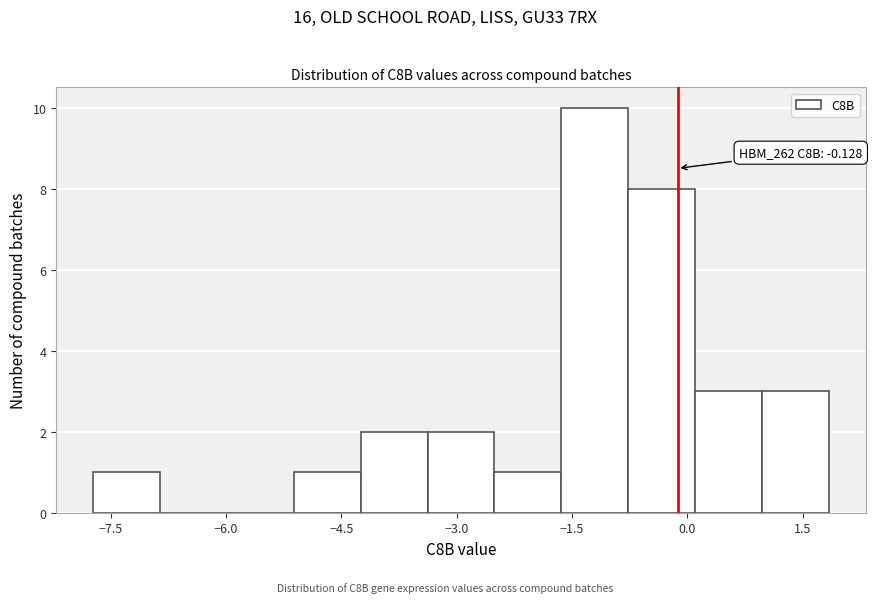

Over which range of the x-axis is the bar tallest?

-1.6 to -0.8